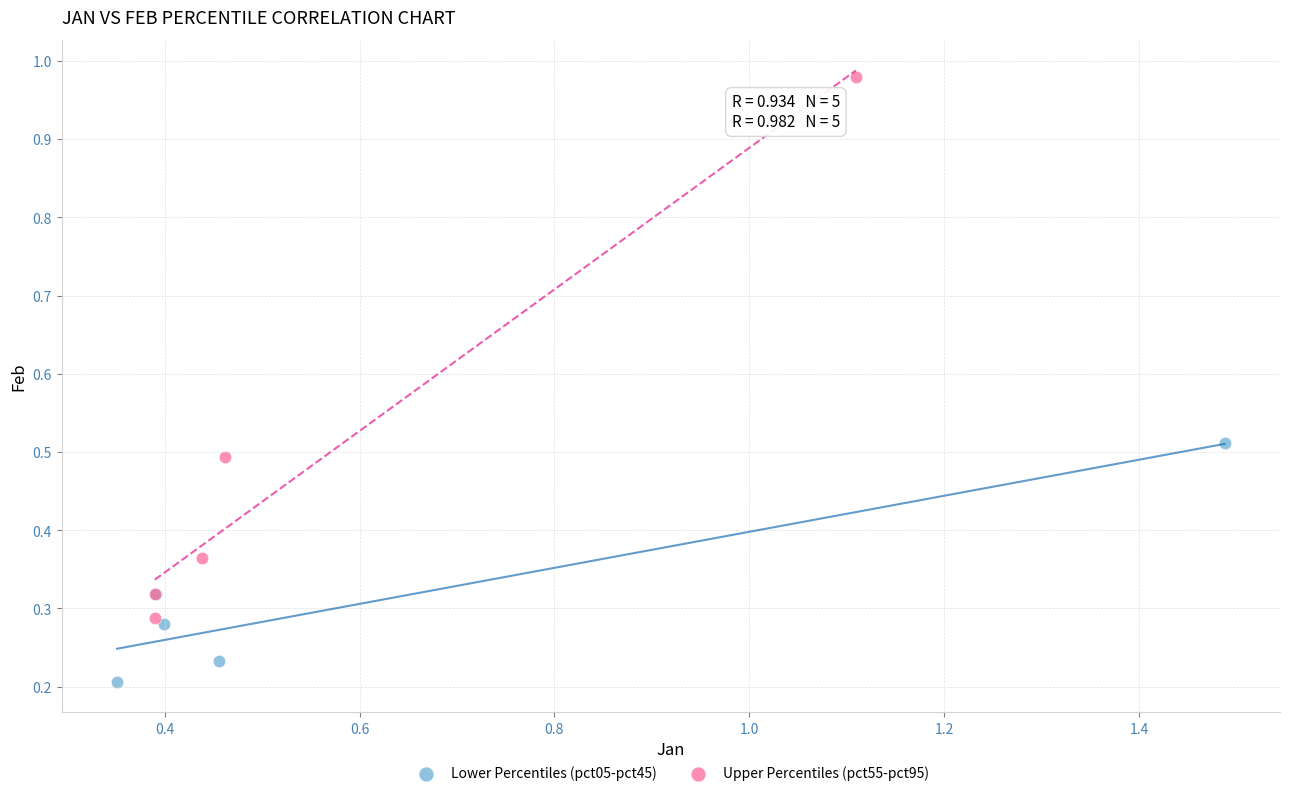

Which series has the largest Y range (max minus min)?

Upper Percentiles (pct55-pct95)